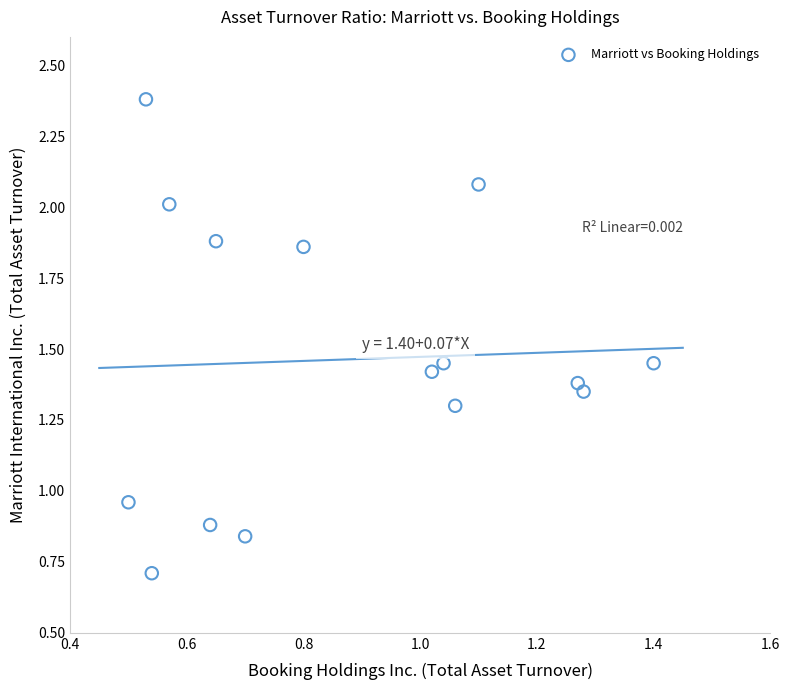

What is the range of Y values (max minus min)?

1.7